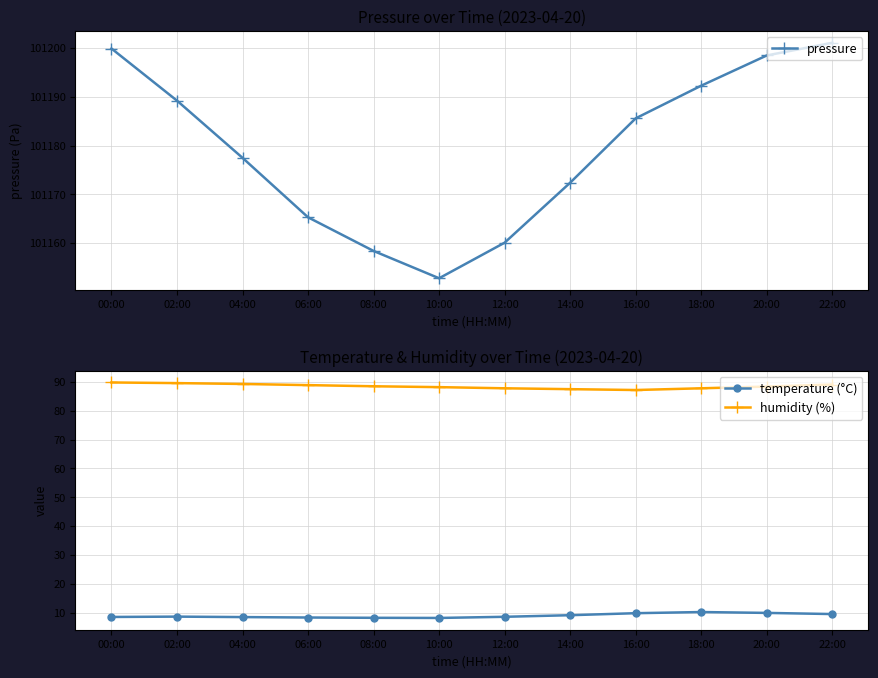

What is the difference between the second highest and second lowest values in the humidity (%) series?

2.1